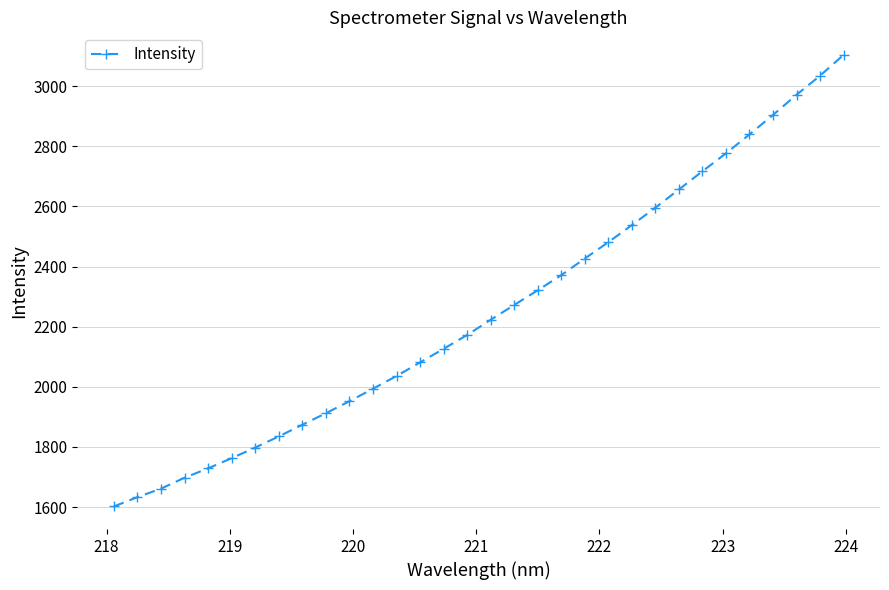

How many series are shown in this chart?

1